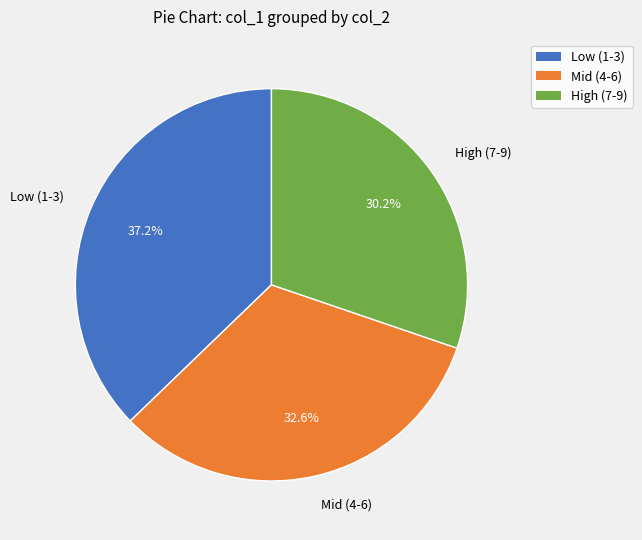

How many slices are in this pie chart?

3